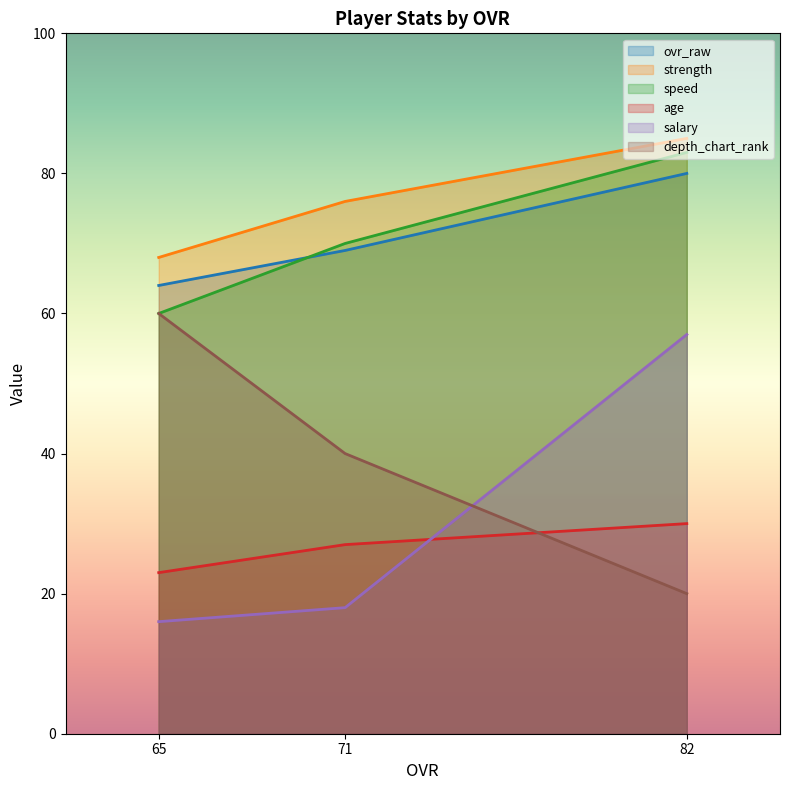

What is the spread (max minus min) of values at 82?

65